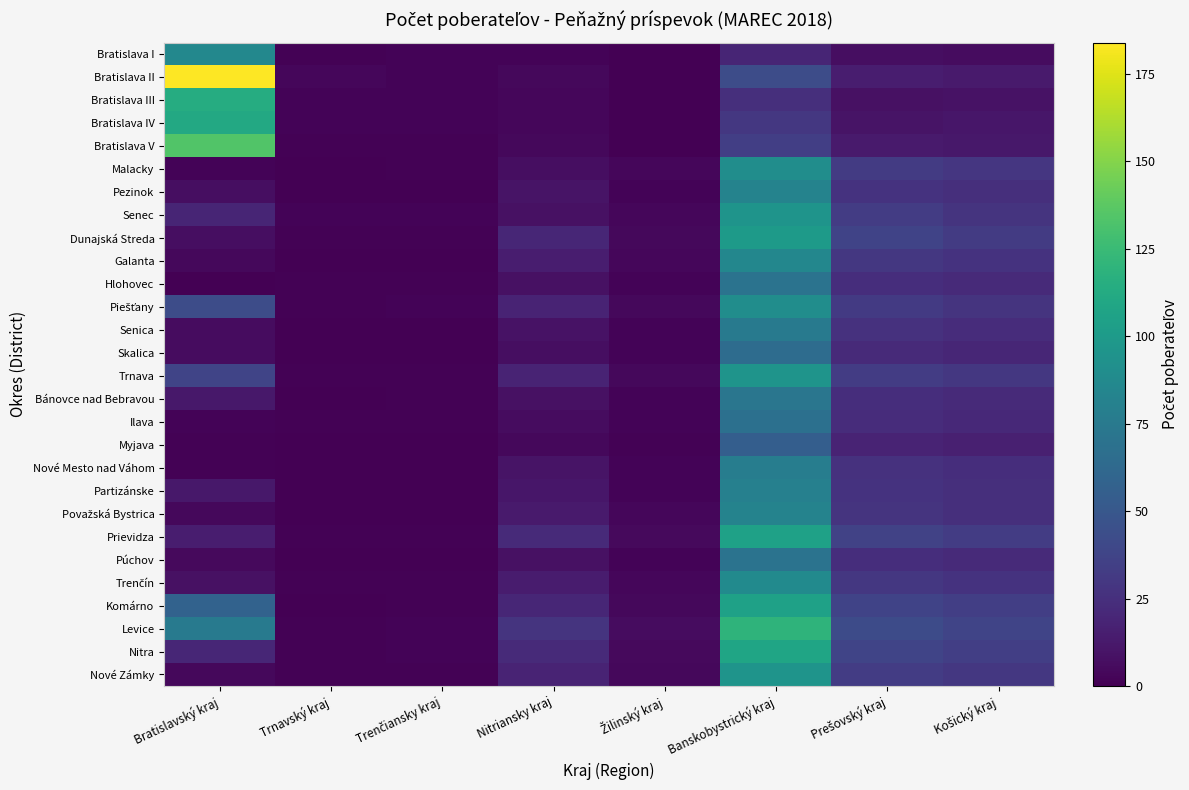

Which has a higher value, Banskobystrický kraj or Bratislavský kraj?

Bratislavský kraj